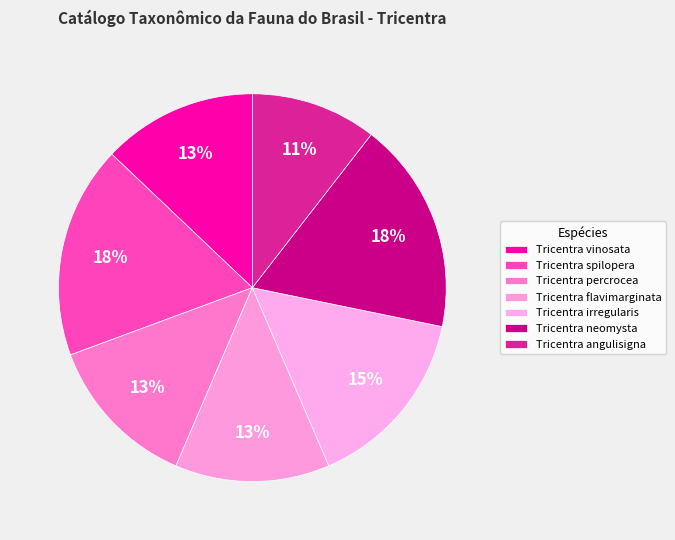

How many segments does this pie chart have?

7